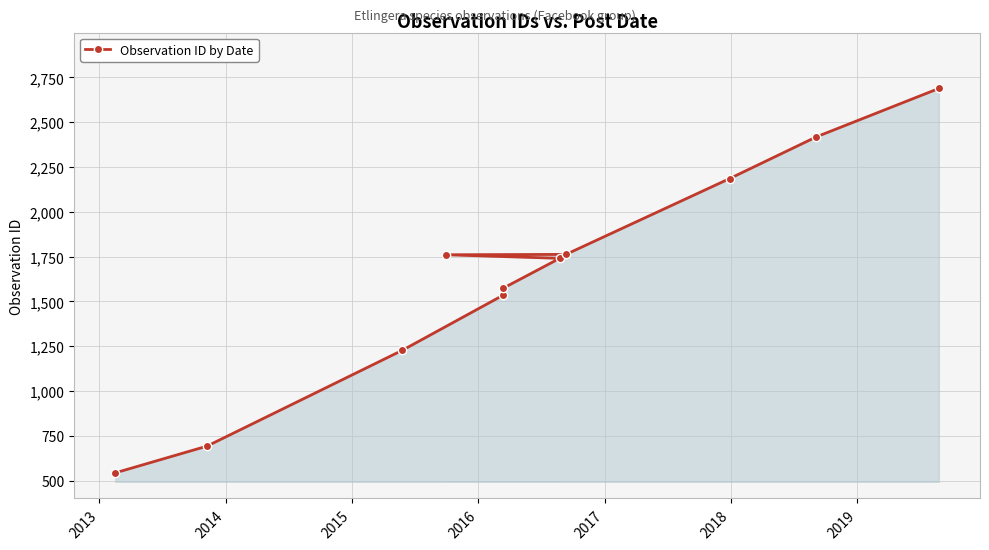

What is the average value?

1647